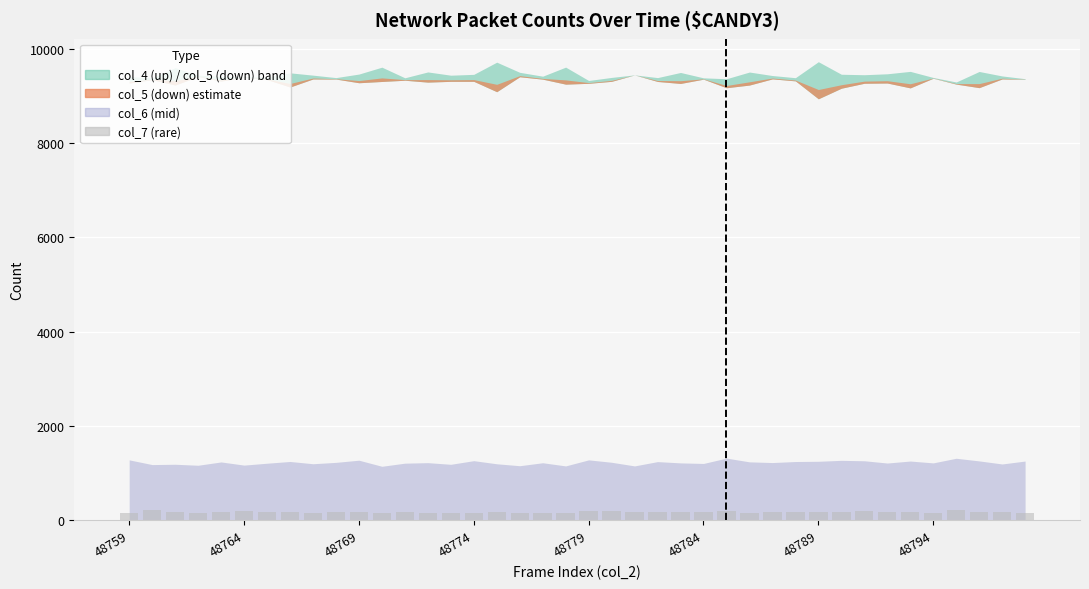

Does the chart contain any negative values?

No